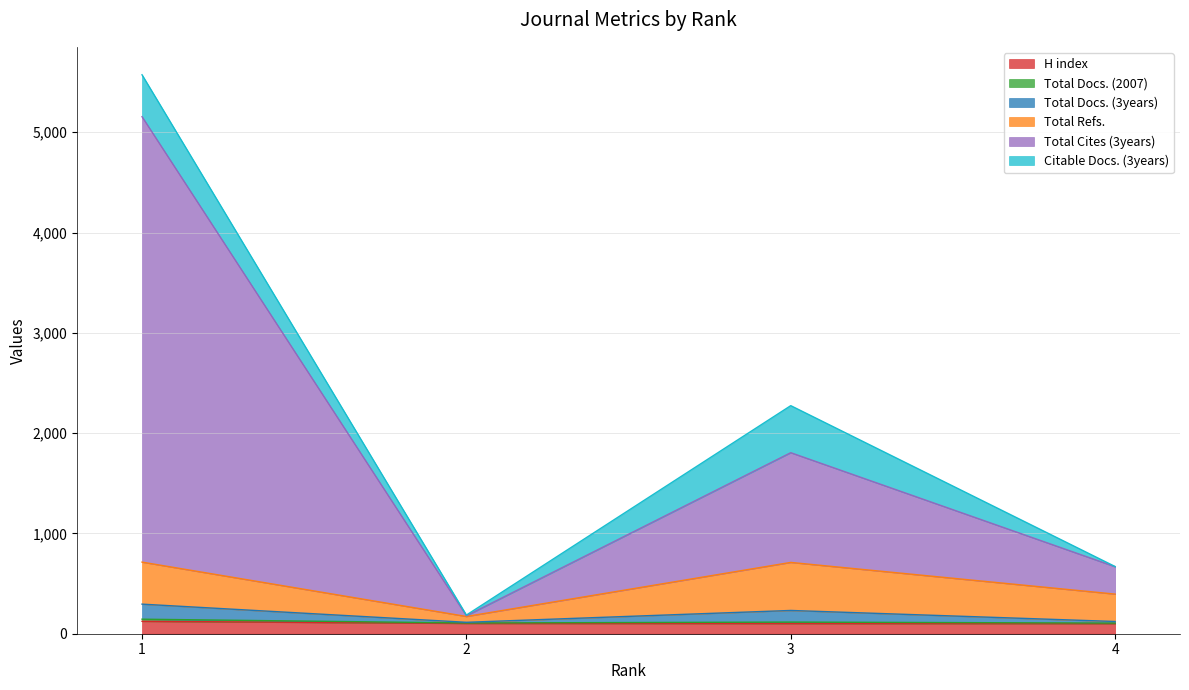

What is the highest value of the H index series?

124